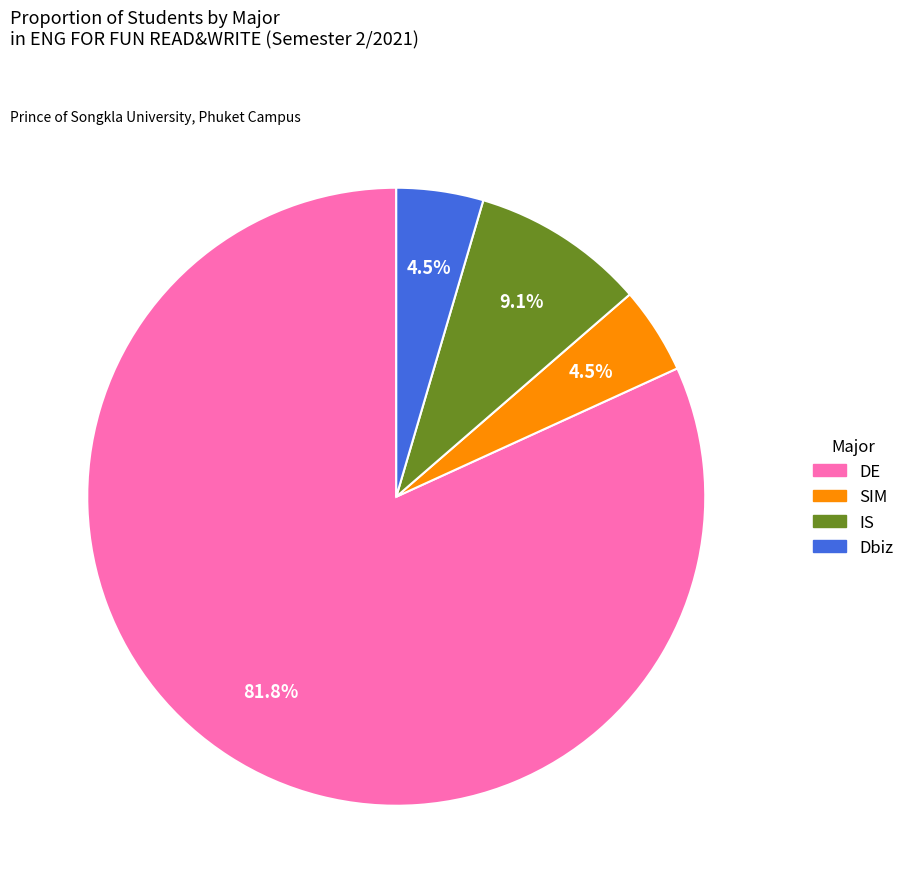

Does any single category account for the majority?

Yes